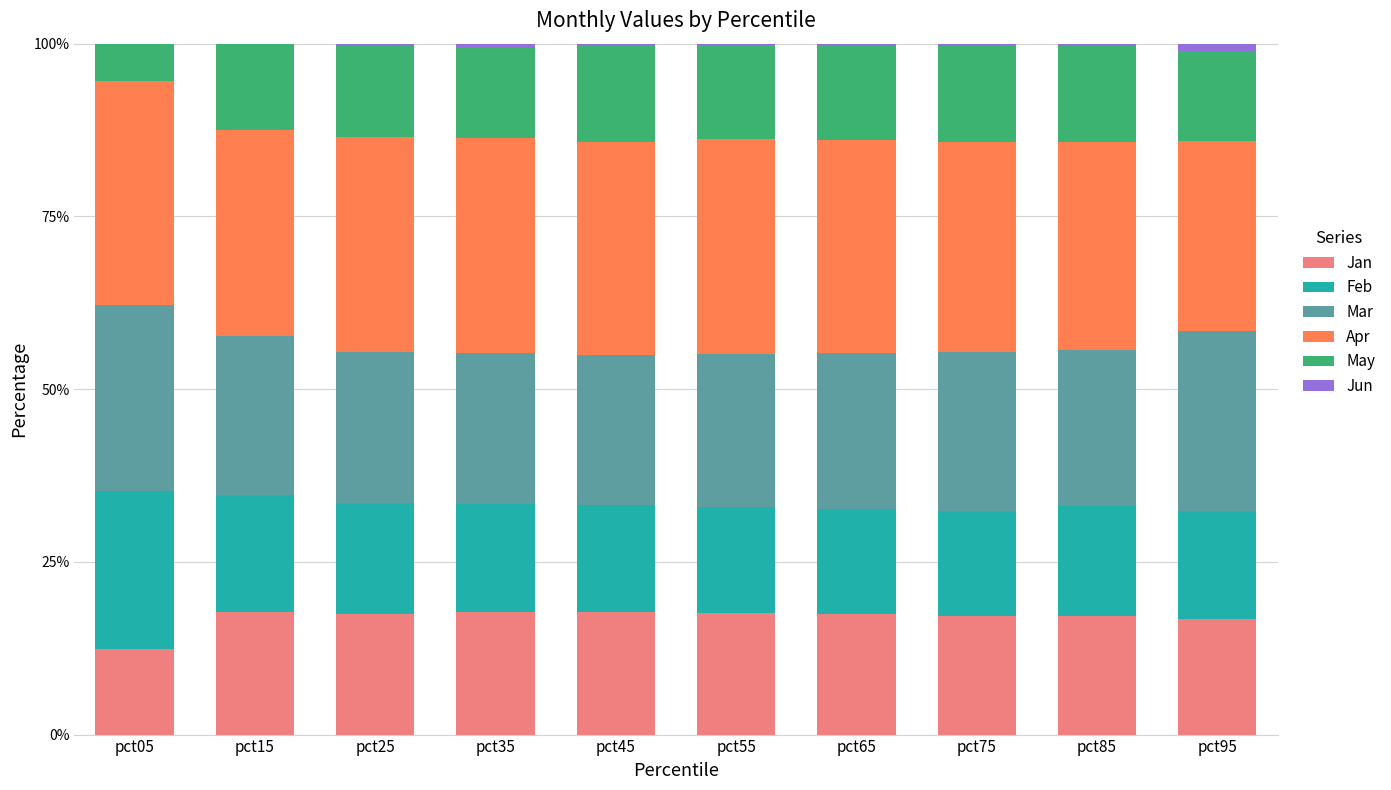

True or false: Jan has a value of 5.6 at pct25.

False